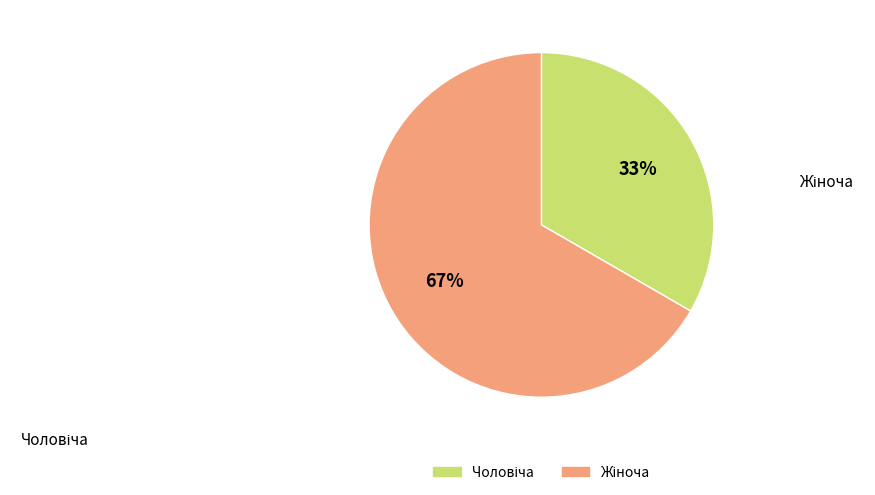

Is there any slice that represents more than half of the pie?

Yes